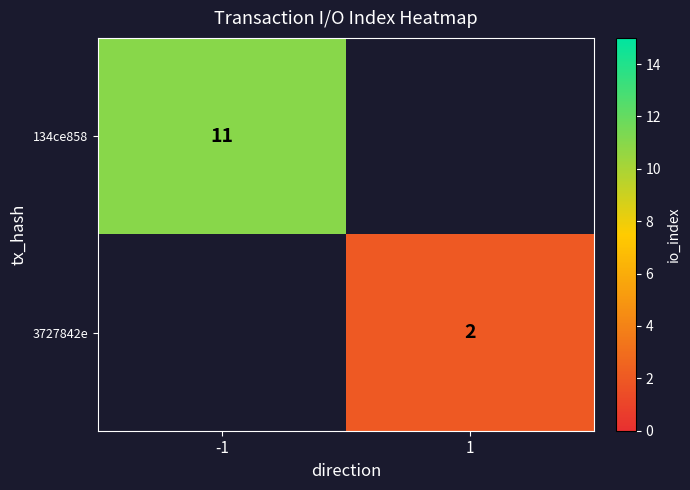

The 3727842e series shows 3.5 at 1. True or false?

False